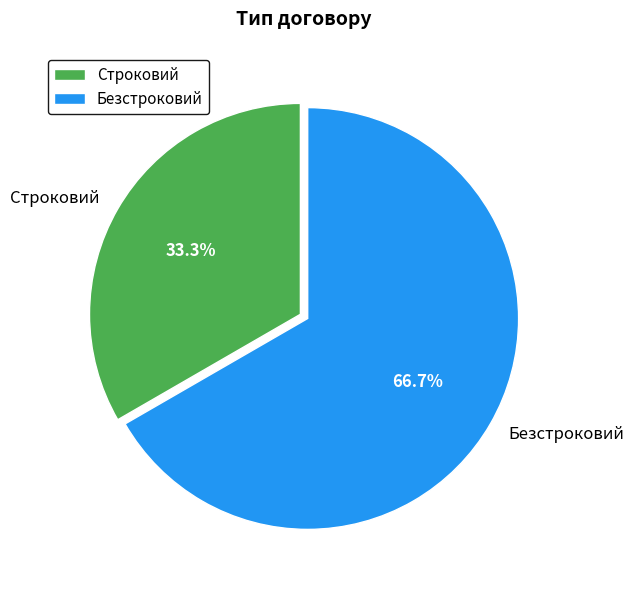

To the nearest percent, what portion does Безстроковий represent?

67%